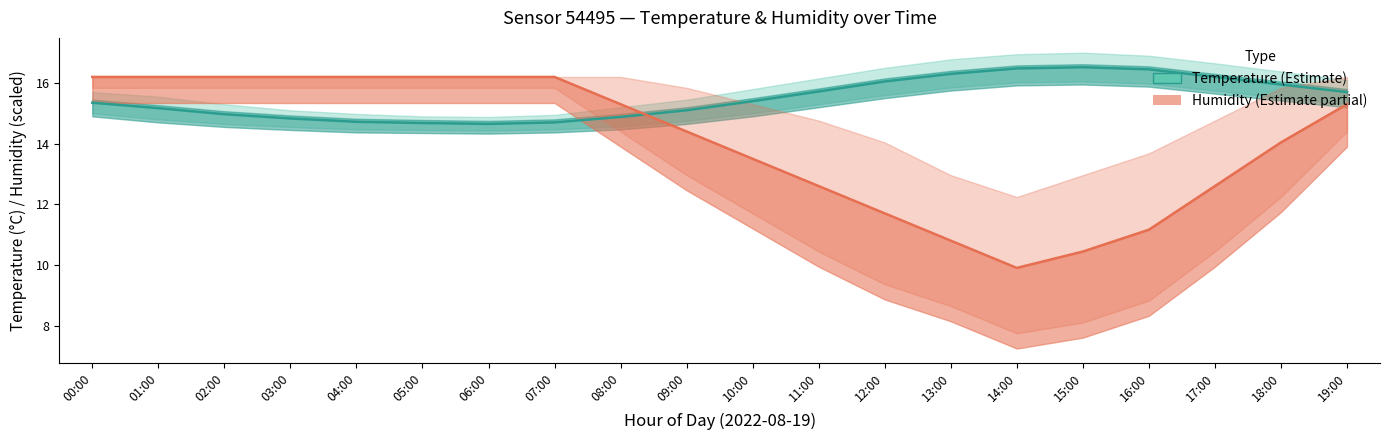

Count the number of categories in the chart.

20